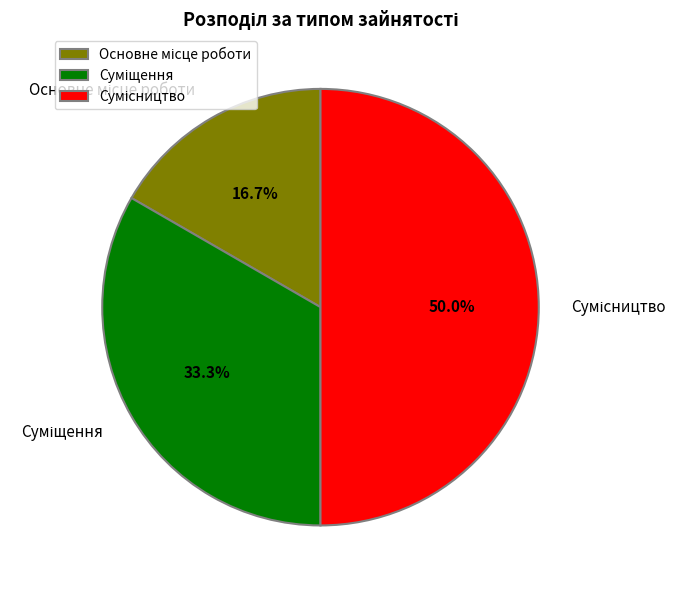

True or false: Сумісництво accounts for 50% of the total.

True